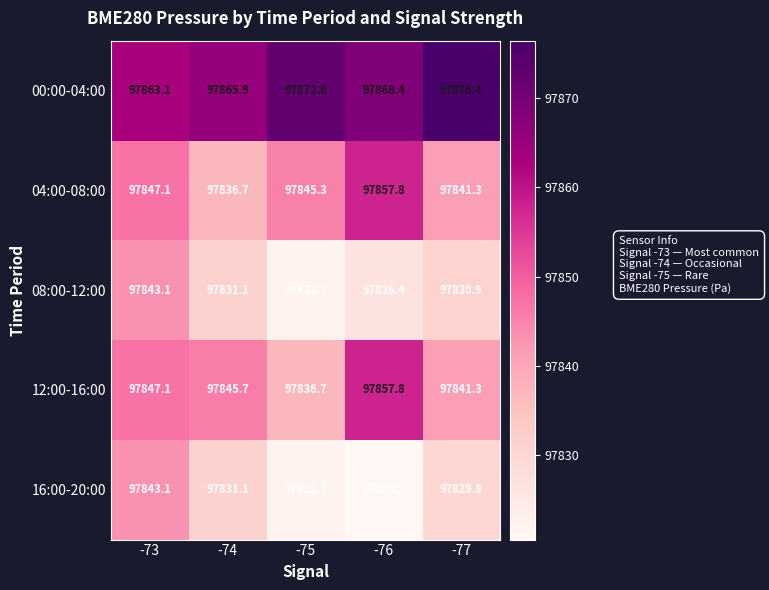

Reading right to left, extract all data points from this chart.

00:00-04:00: 97876.4	97868.4	97872.6	97865.9	97863.1
04:00-08:00: 97841.3	97857.8	97845.3	97836.7	97847.1
08:00-12:00: 97830.9	97826.4	97821.7	97831.1	97843.1
12:00-16:00: 97841.3	97857.8	97836.7	97845.7	97847.1
16:00-20:00: 97829.8	97820.5	97821.7	97831.1	97843.1